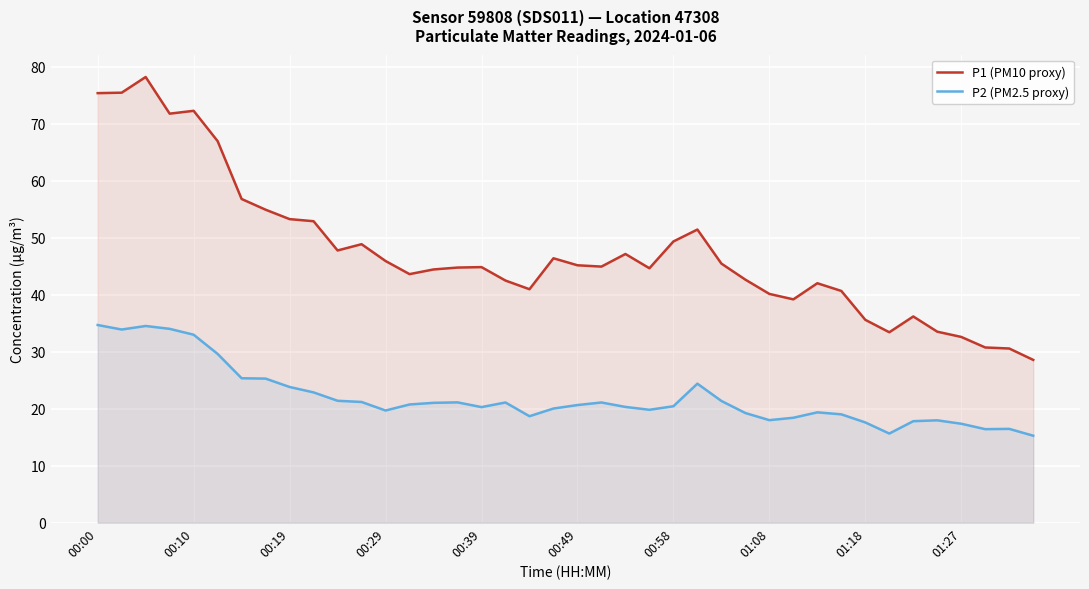

Which series has the widest spread of values?

P1 (PM10 proxy)